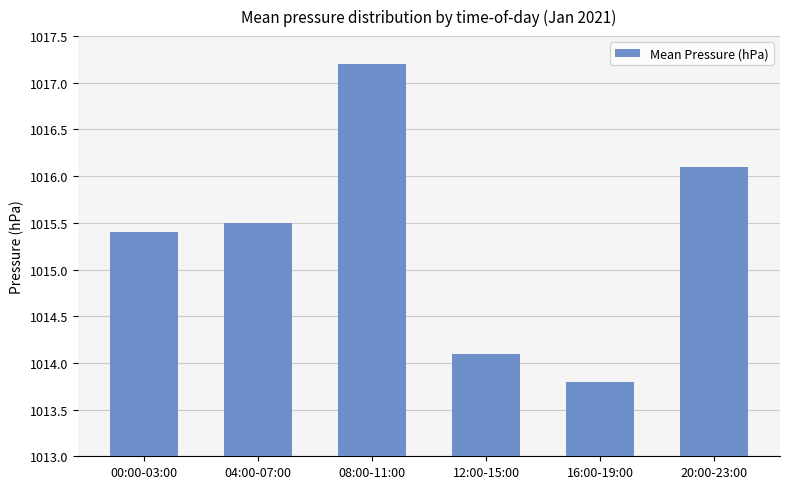

True or false: the data shows 1016.1 at 20:00-23:00.

True